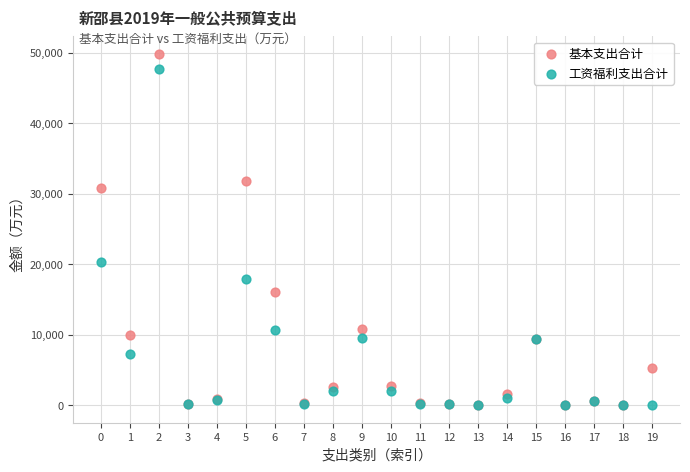

Which series has the widest spread of Y values?

基本支出合计